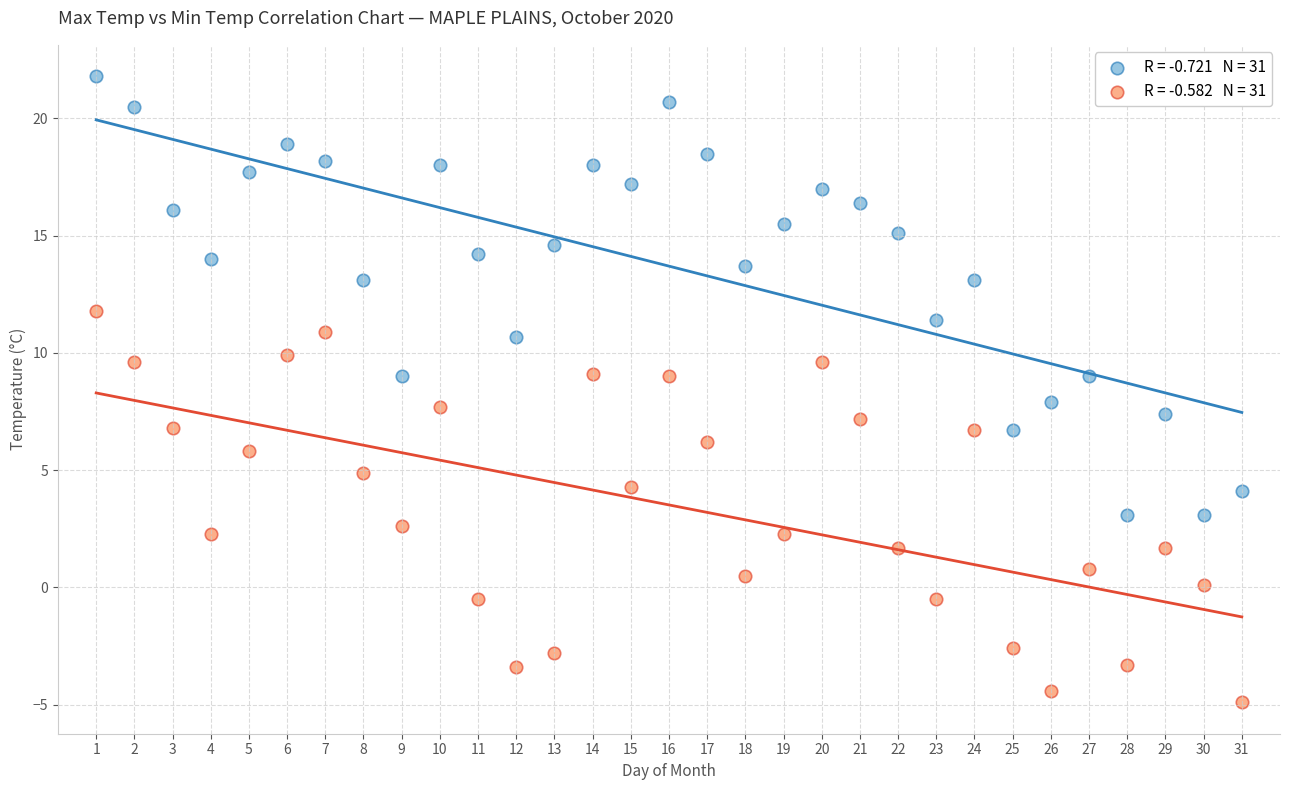

Across all data points, what is the range of Y values (max minus min)?

26.7